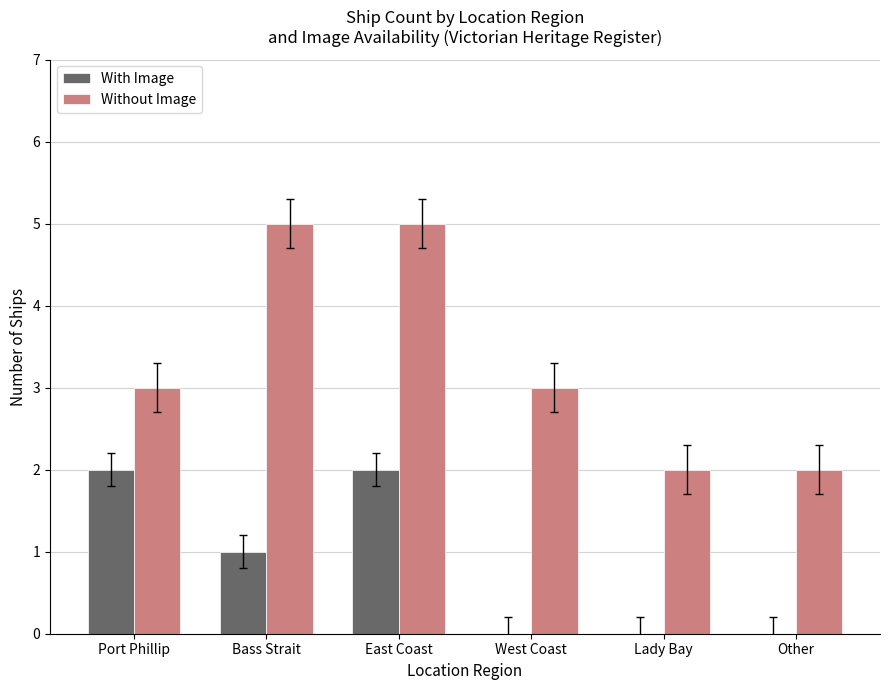

Reading left to right, extract all data points from this chart.

With Image: 2	1	2	0	0	0
Without Image: 3	5	5	3	2	2